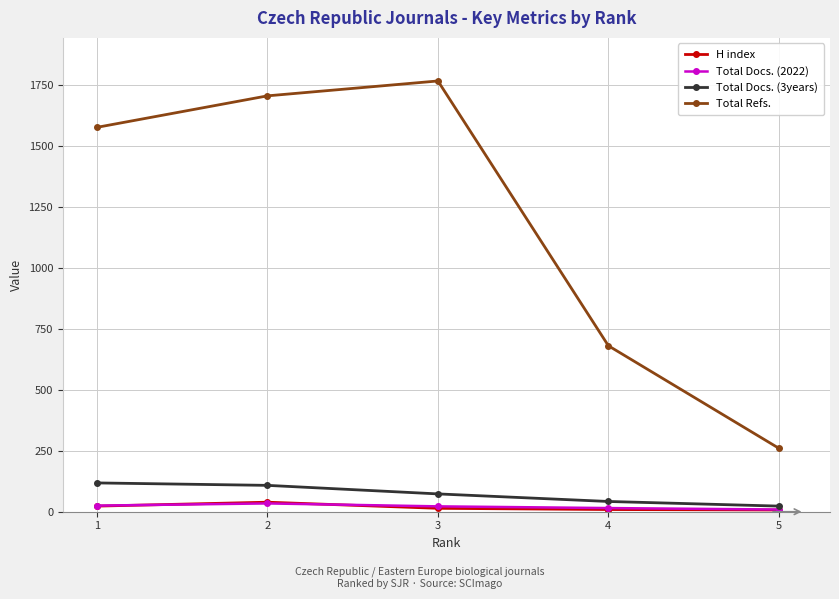

The value of H index at 2 is 39. True or false?

True